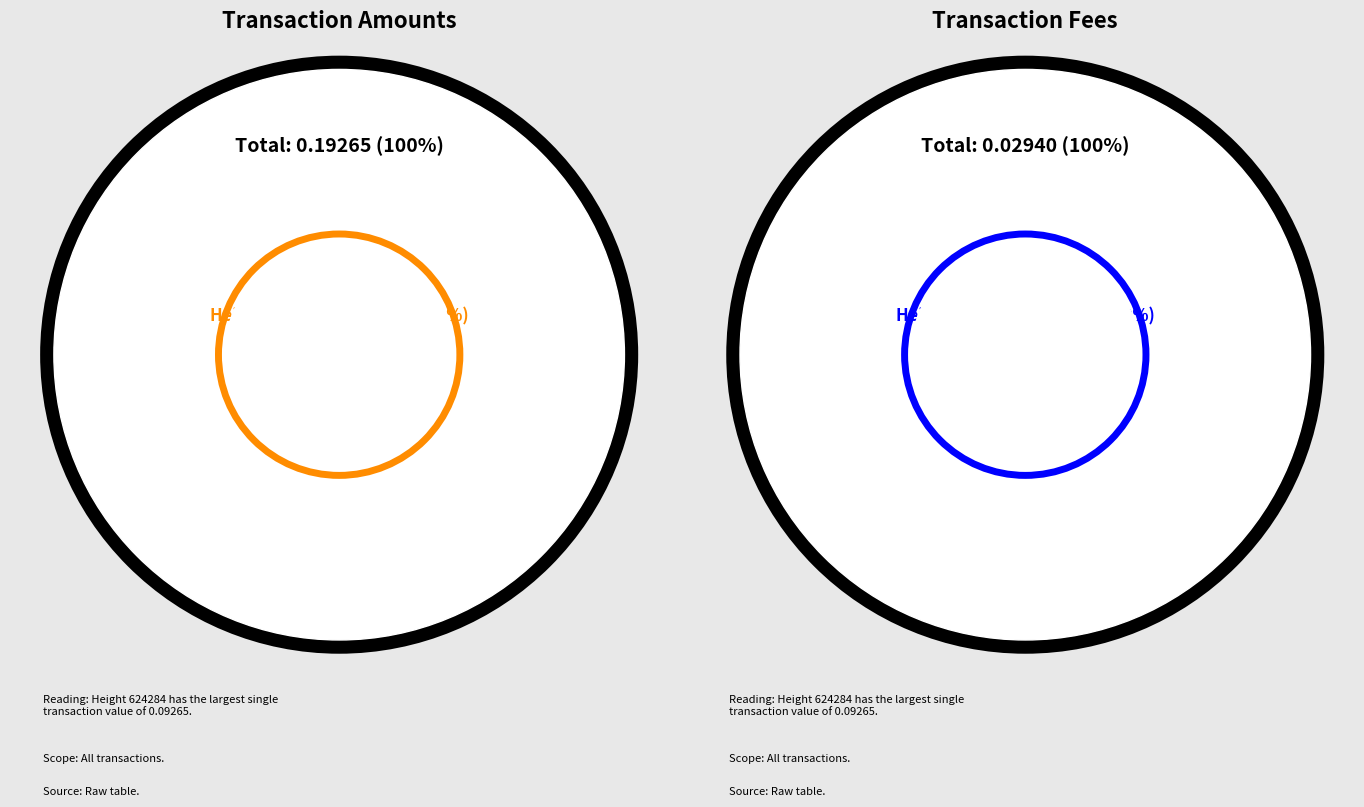

Does any single category account for the majority?

No